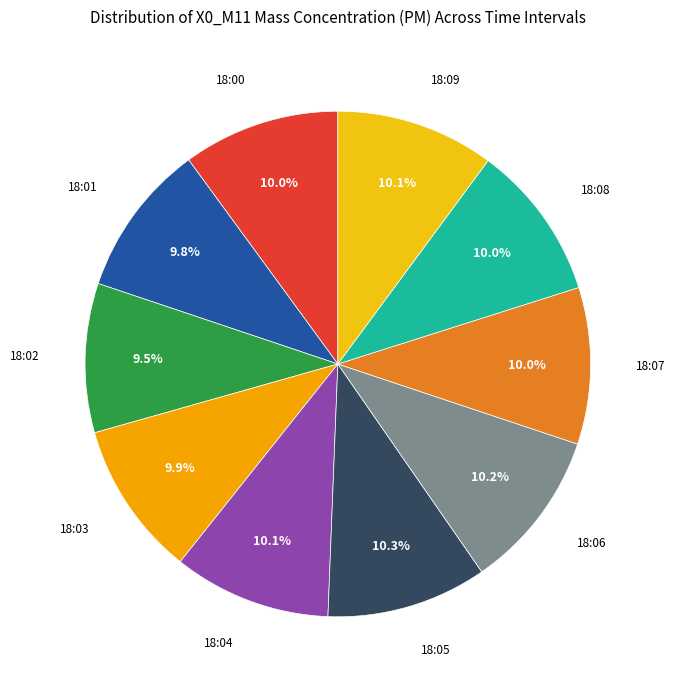

Which slice is the smallest?

18:02